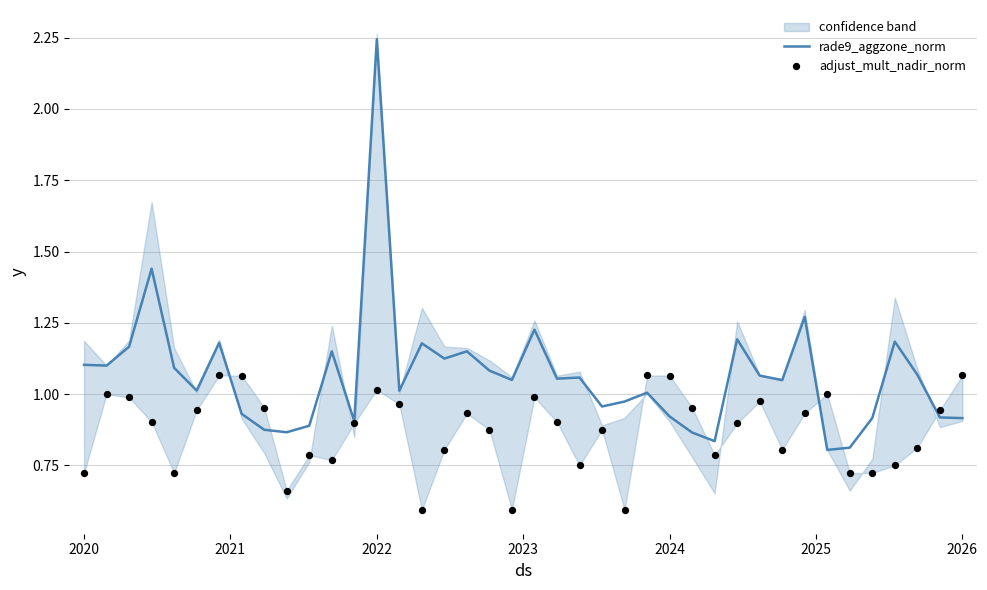

Which series has the largest total across all categories?

rade9_aggzone_norm